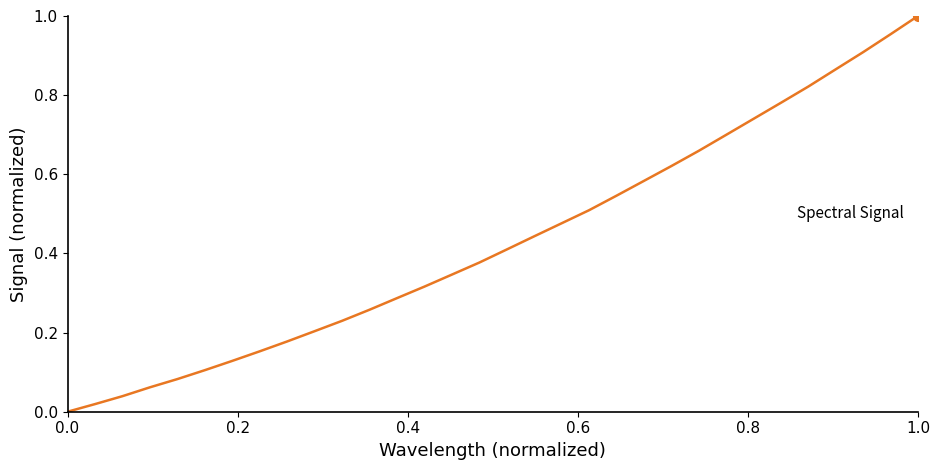

Count the number of categories in the chart.

32